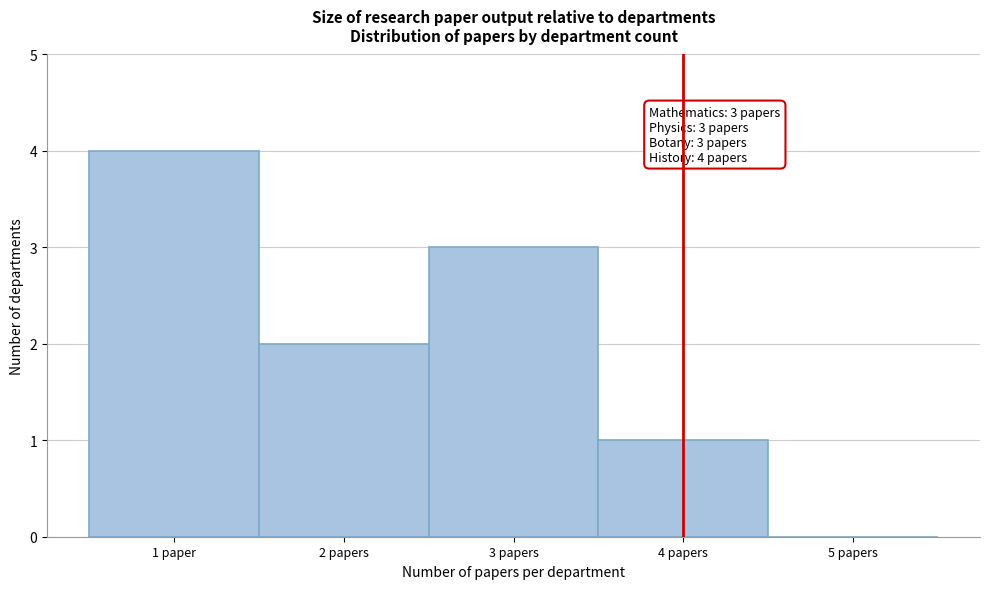

Reading left to right, list all the values displayed in this chart.

1 paper=4	2 papers=2	3 papers=3	4 papers=1	5 papers=0